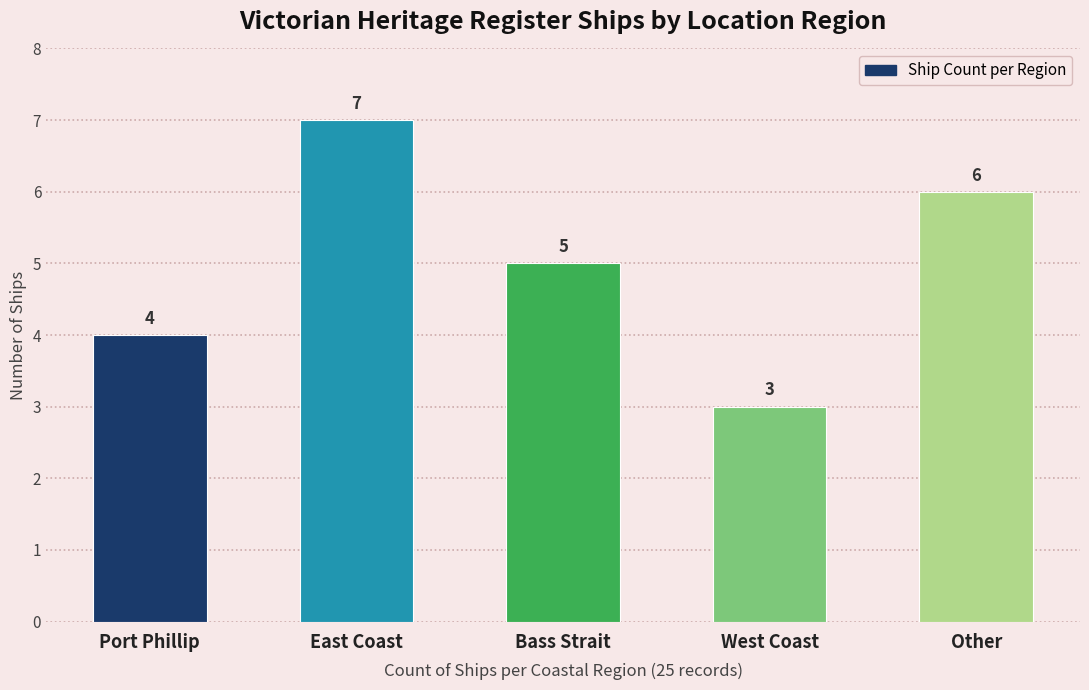

List the labels in order of value, smallest first.

West Coast, Port Phillip, Bass Strait, Other, East Coast